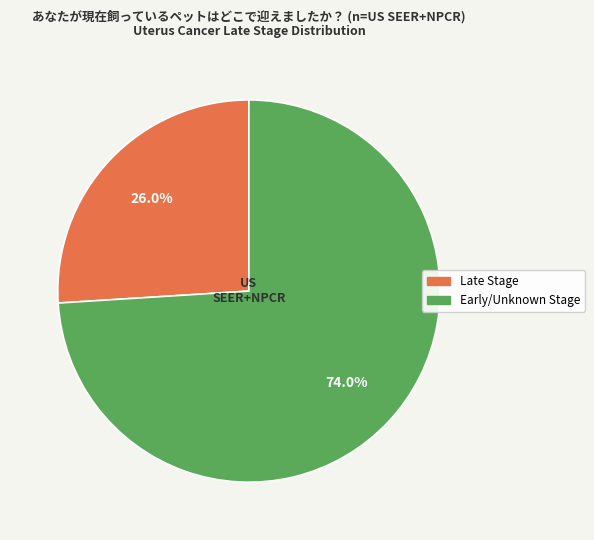

Does any single category account for the majority?

Yes